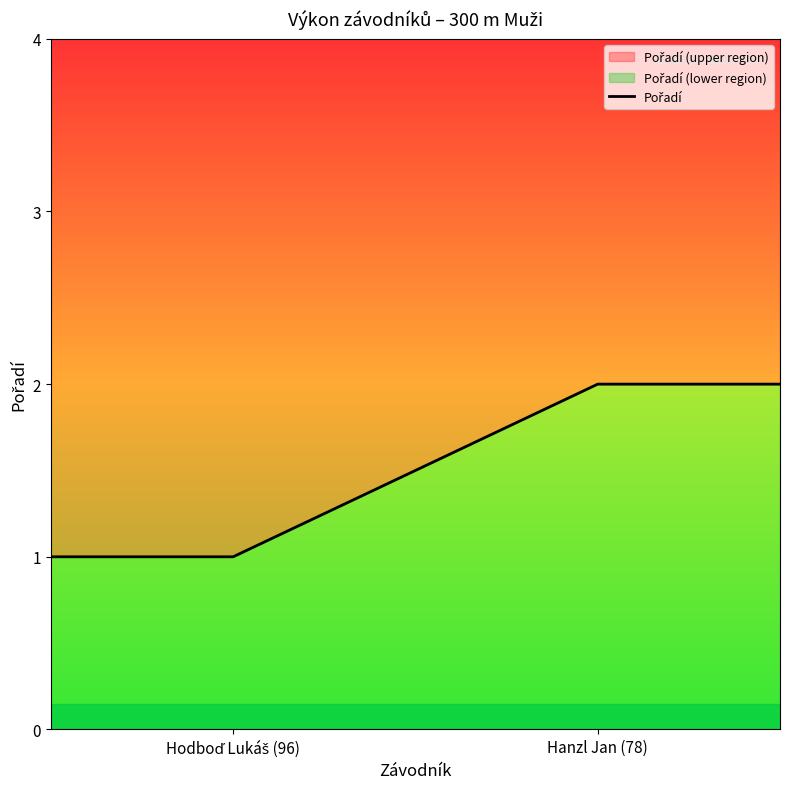

True or false: there are more than 1 points higher than both neighbors.

False